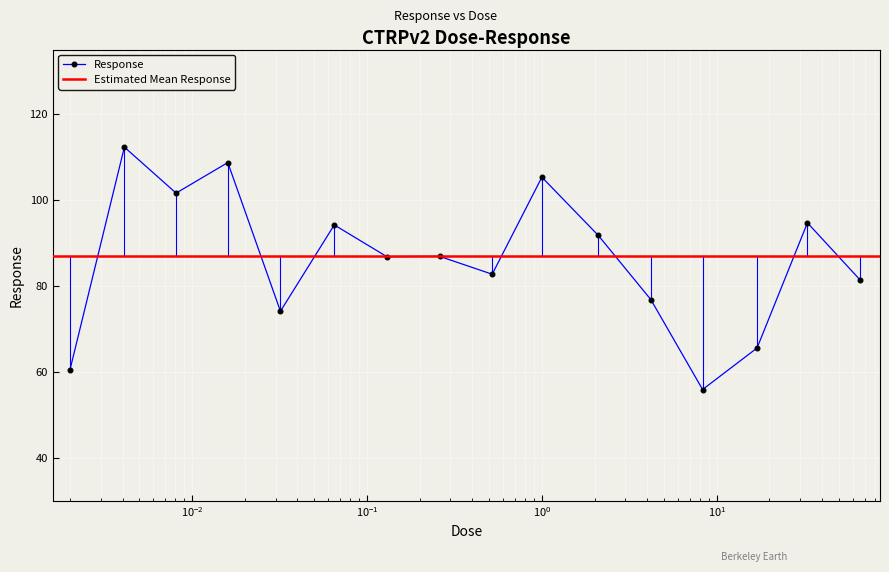

At which category does the data reach its first local valley?

0.0081